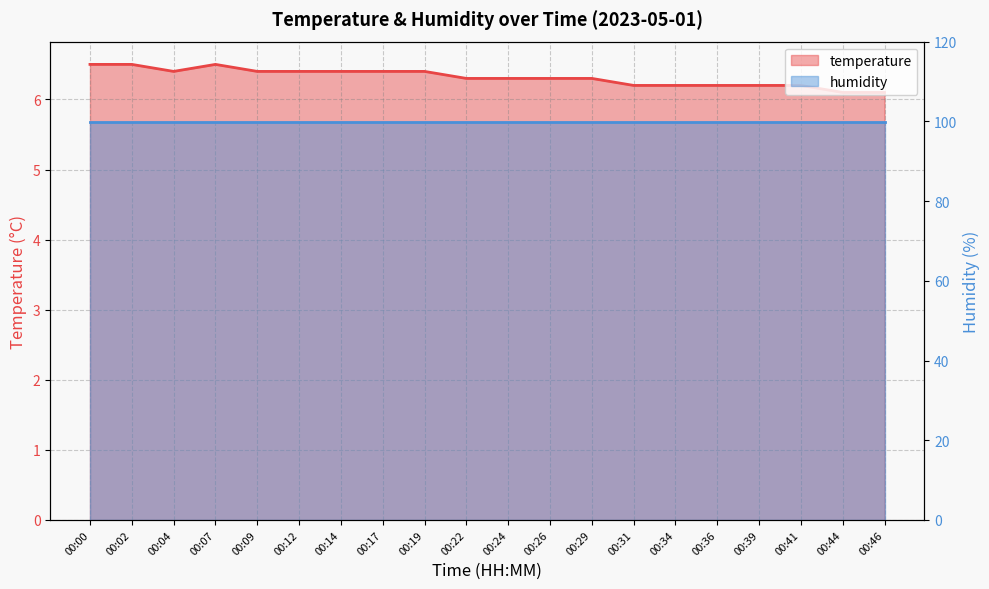

Reading left to right, list all the values displayed in this chart.

6.5	6.5	6.4	6.5	6.4	6.4	6.4	6.4	6.4	6.3	6.3	6.3	6.3	6.2	6.2	6.2	6.2	6.2	6.1	6.1